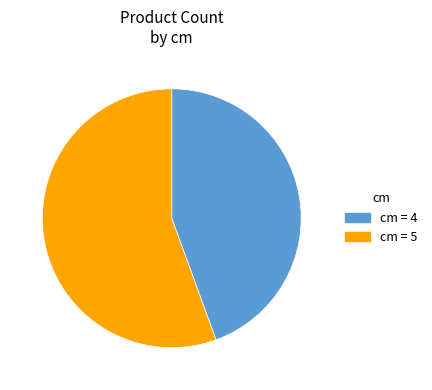

Is it true that cm = 4 is 37% of the pie?

False